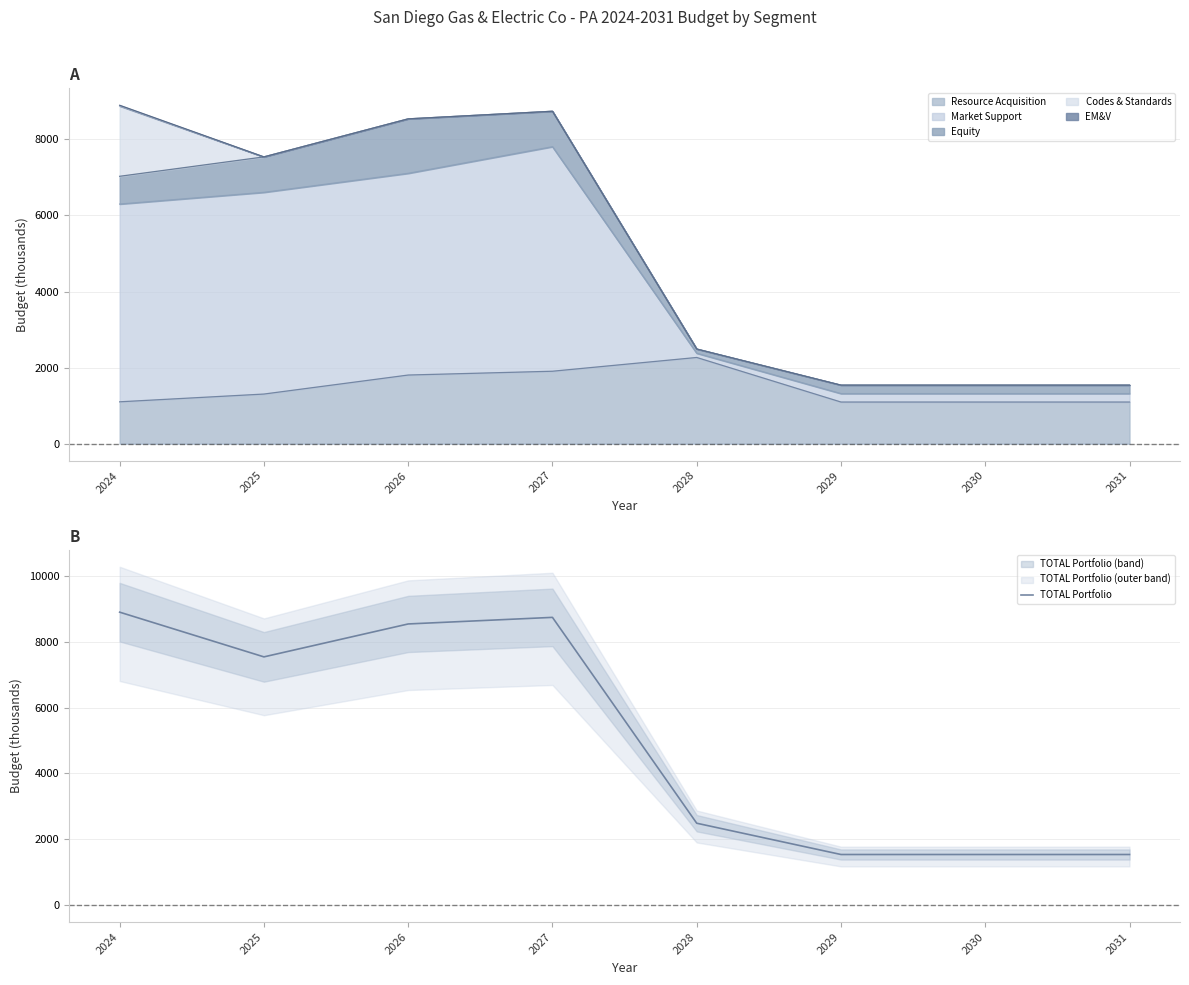

The value at 2030 is 1538. True or false?

True